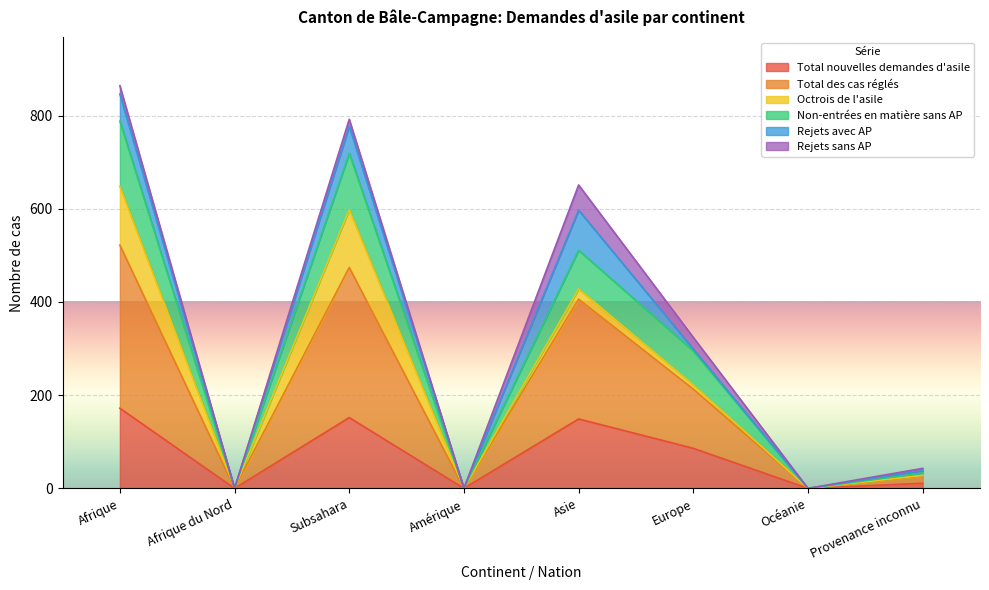

The value of Non-entrées en matière sans AP at Amérique is 0. True or false?

True